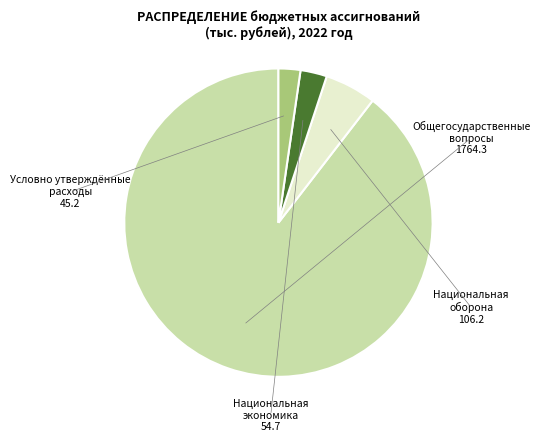

Does any single category account for the majority?

Yes